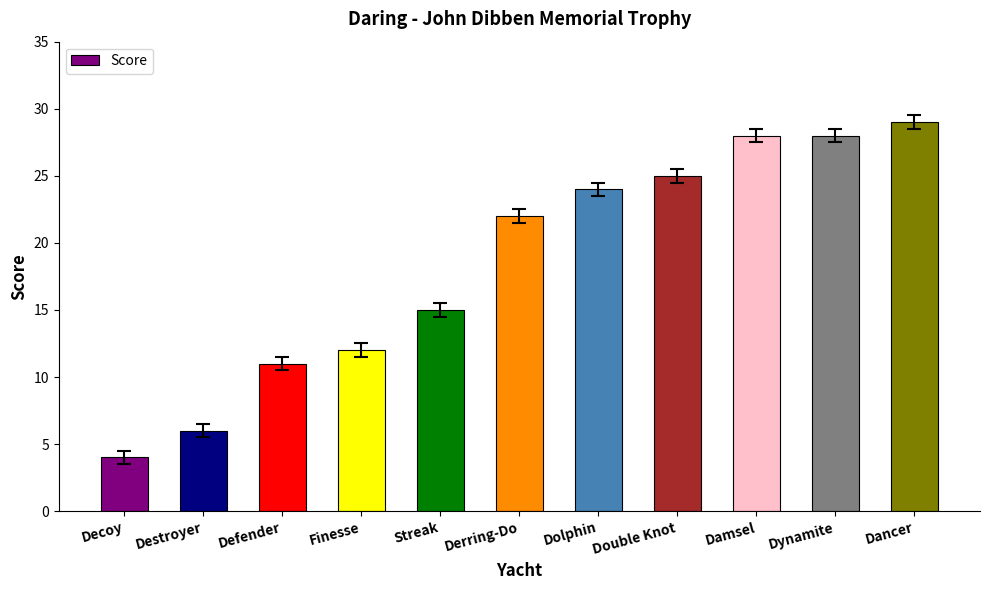

Approximately how many times larger is the value at Damsel compared to Finesse?

2.3